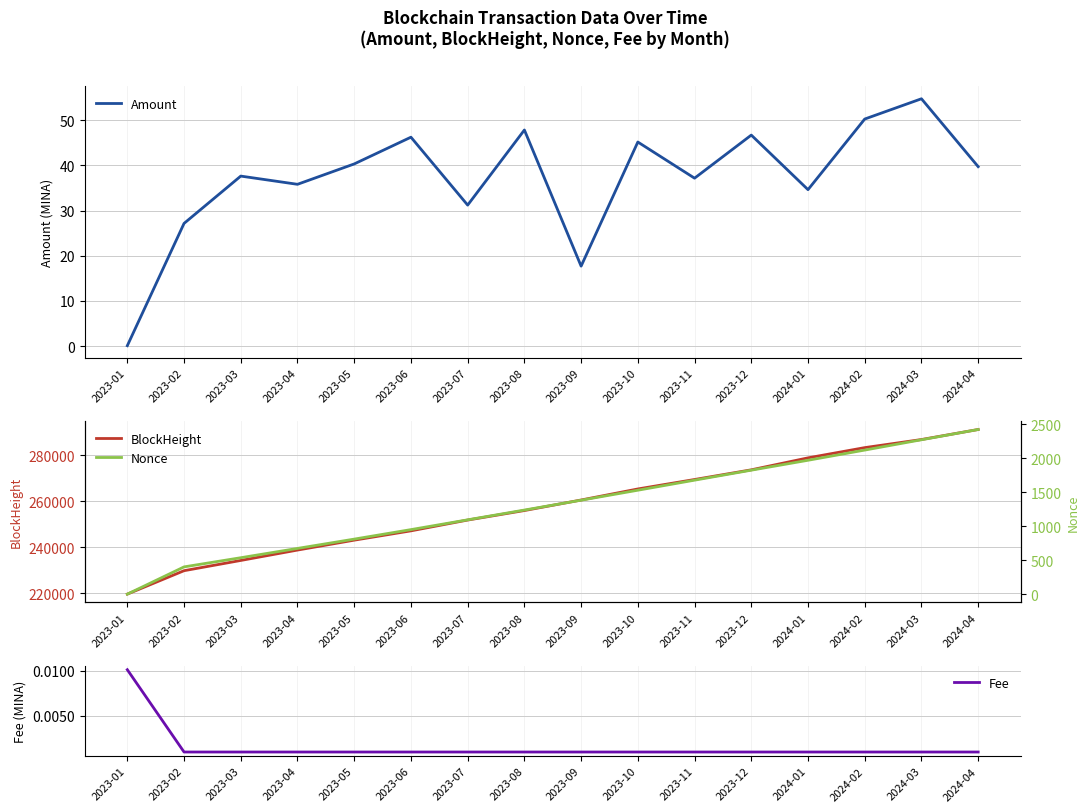

What is the difference between the second highest and second lowest values in the BlockHeight series?

56844